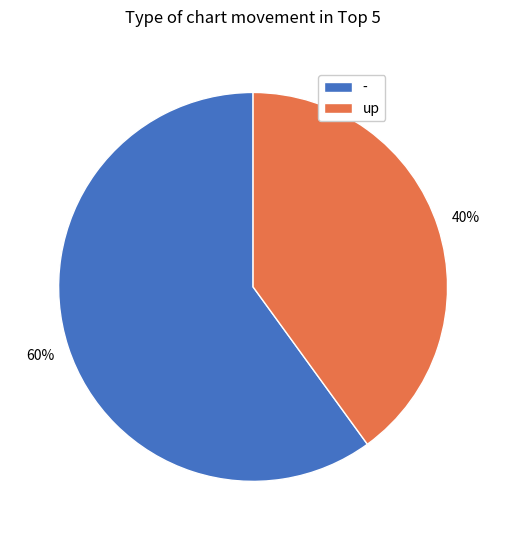

Does - represent more than half of the total?

Yes